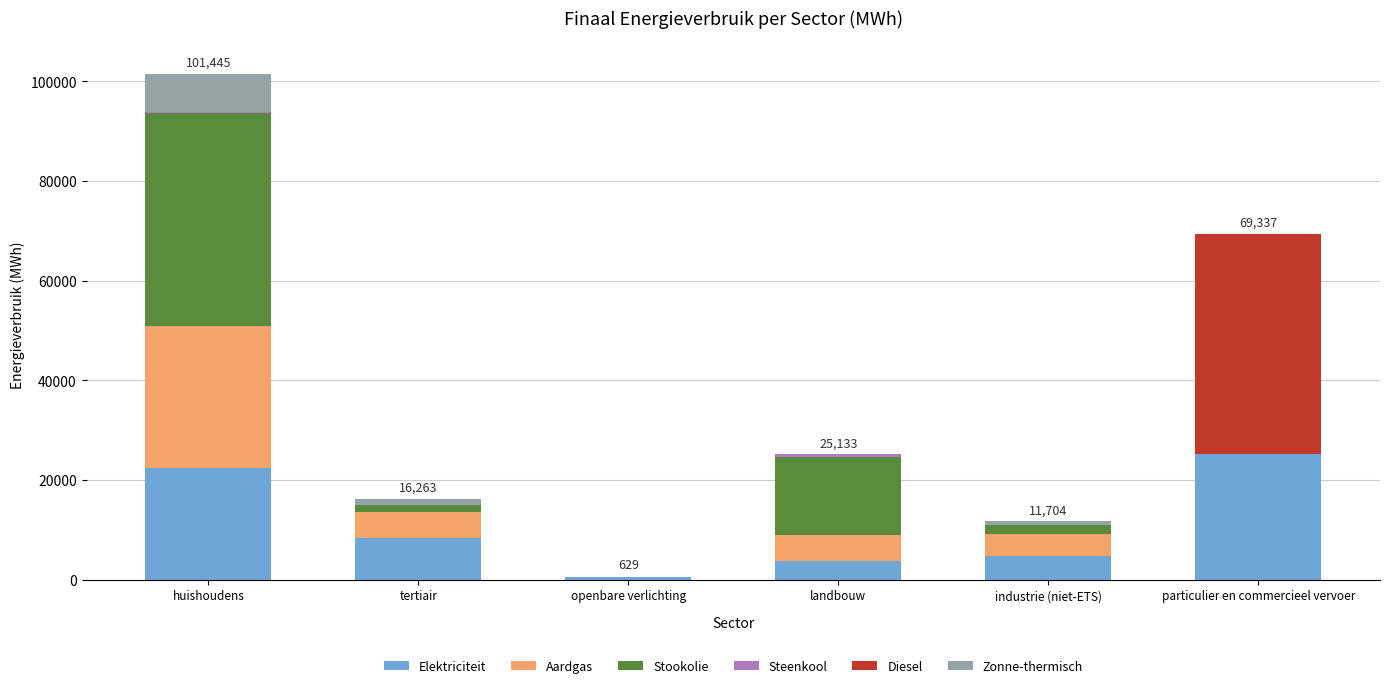

At which label is Elektriciteit closest to 12966?

tertiair